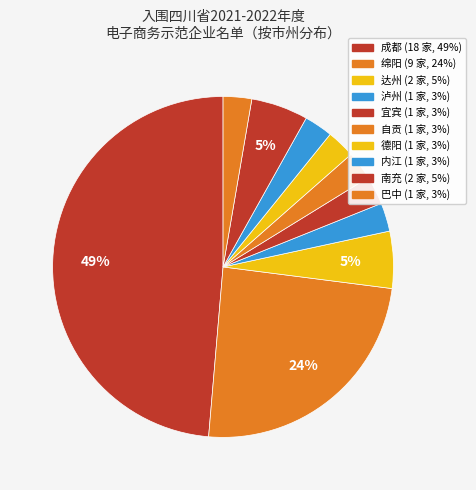

What percentage do 宜宾 and 德阳 together represent?

5.4%